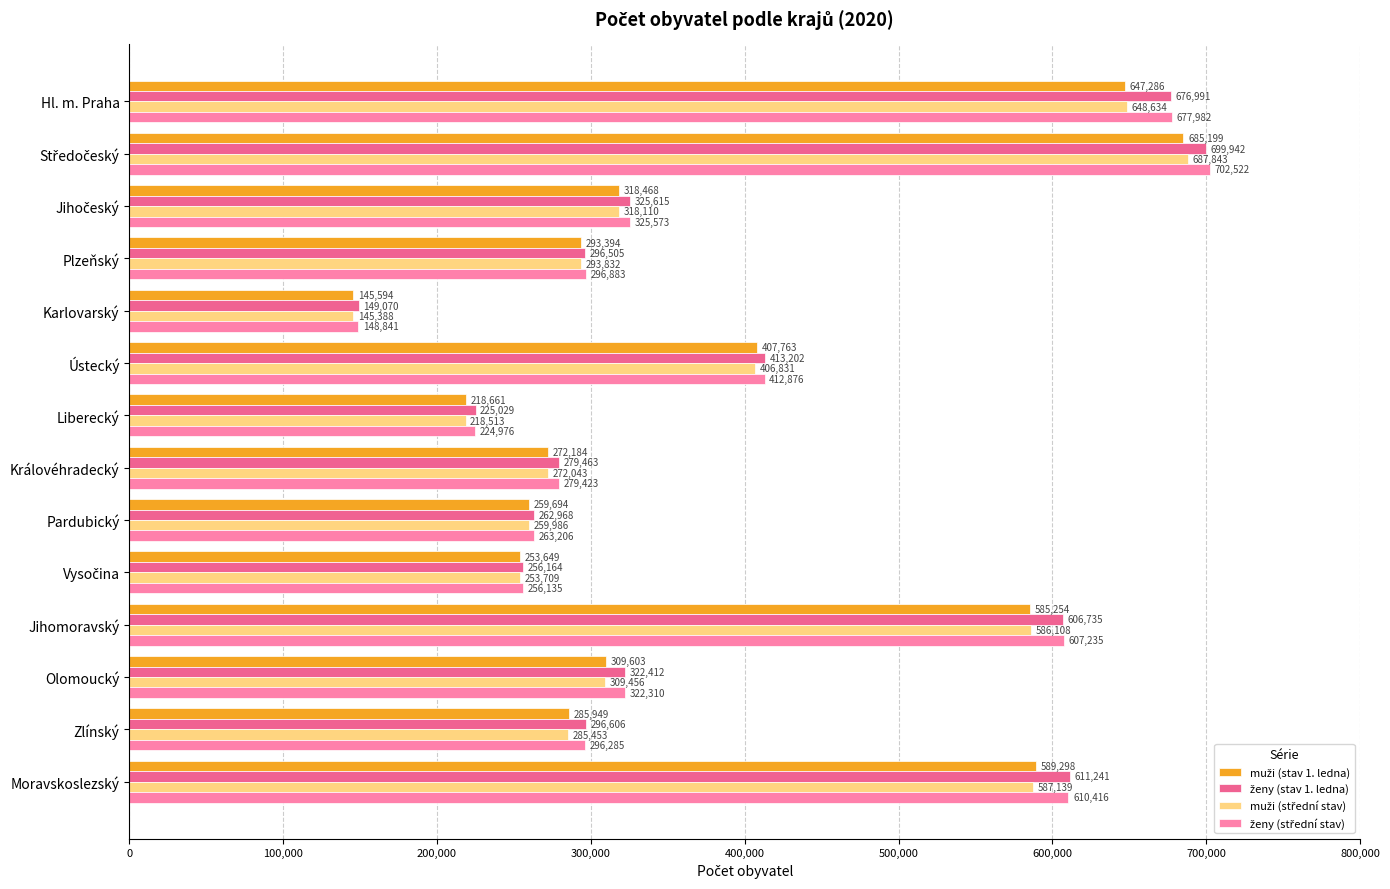

At how many categories does at least one series exceed 385855?

5